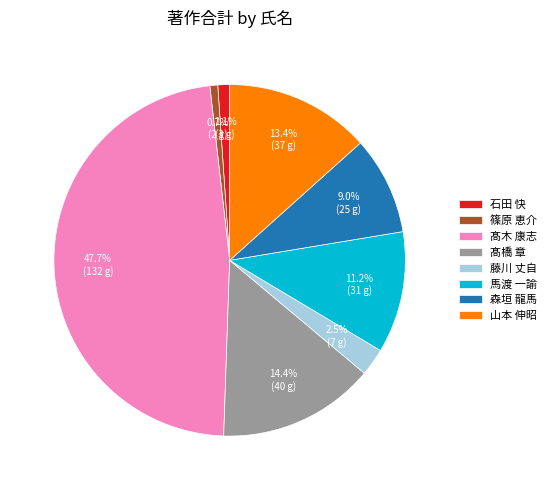

To the nearest percent, what is the difference between the 篠原 恵介 and 馬渡 一諭 slice percentages?

10%